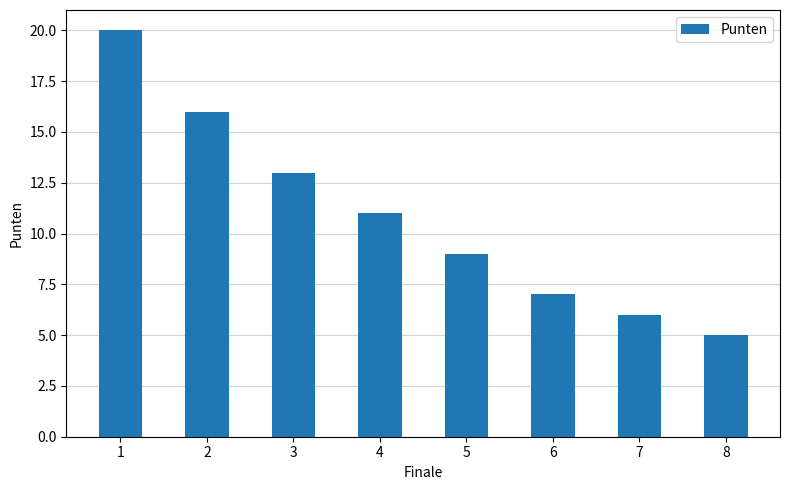

True or false: the data shows 5 at 8.

True